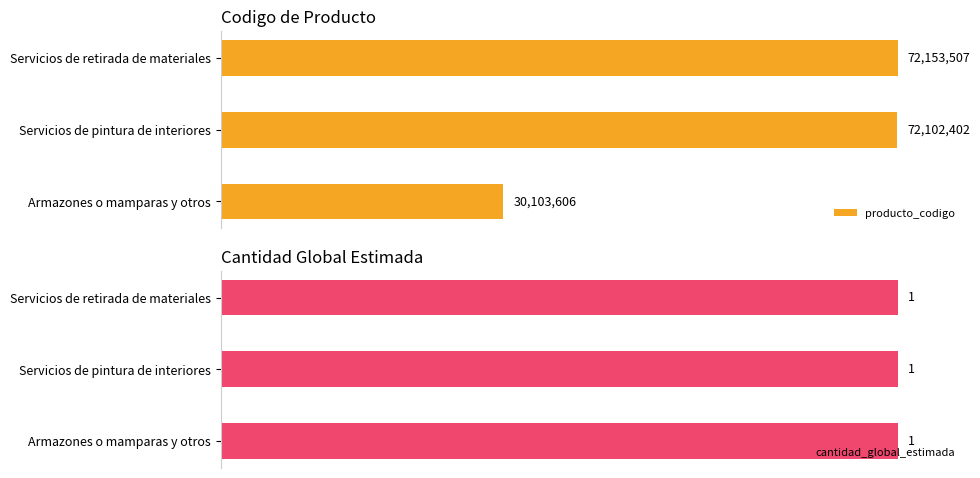

How many data points does each series have?

3